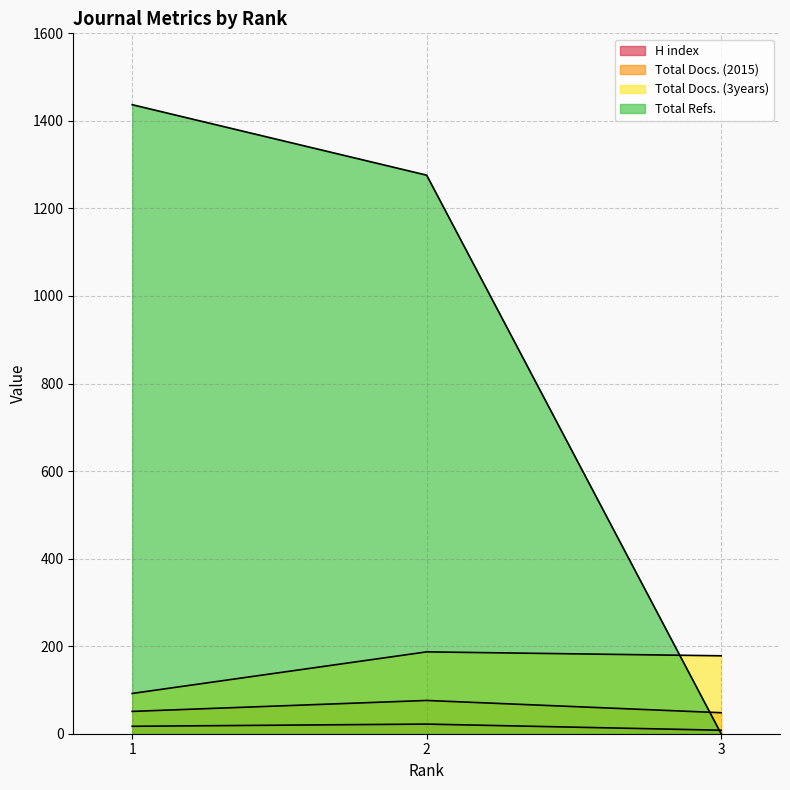

How many Total Docs. (2015) values are between 48 and 76?

3